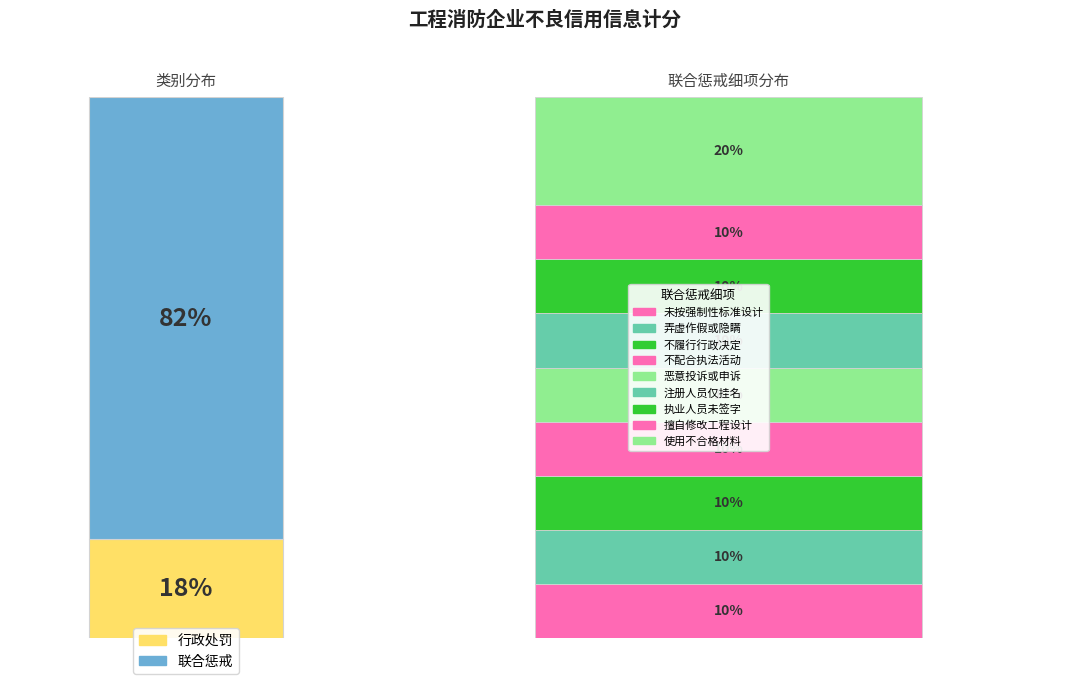

To the nearest percent, what is the difference between the 行政处罚 and 联合惩戒 slice percentages?

64%